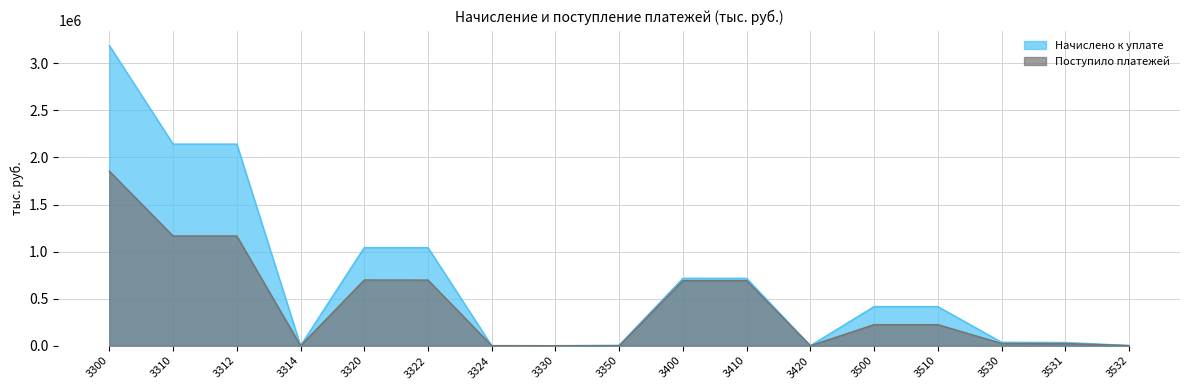

What is the value of the Начислено к уплате point at the 16th from the left?

34203